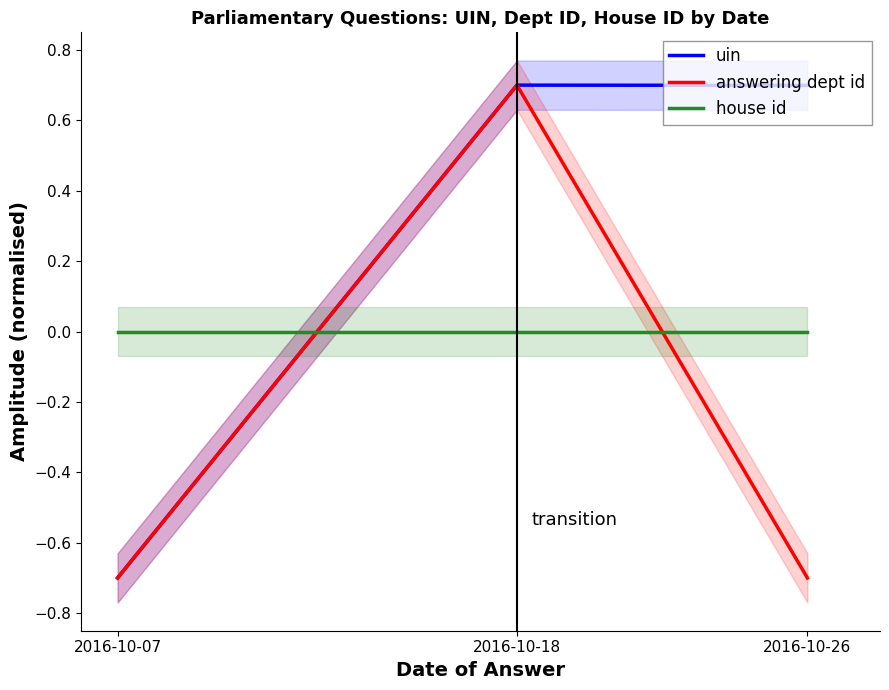

Does the chart display data point markers on the line(s)?

No